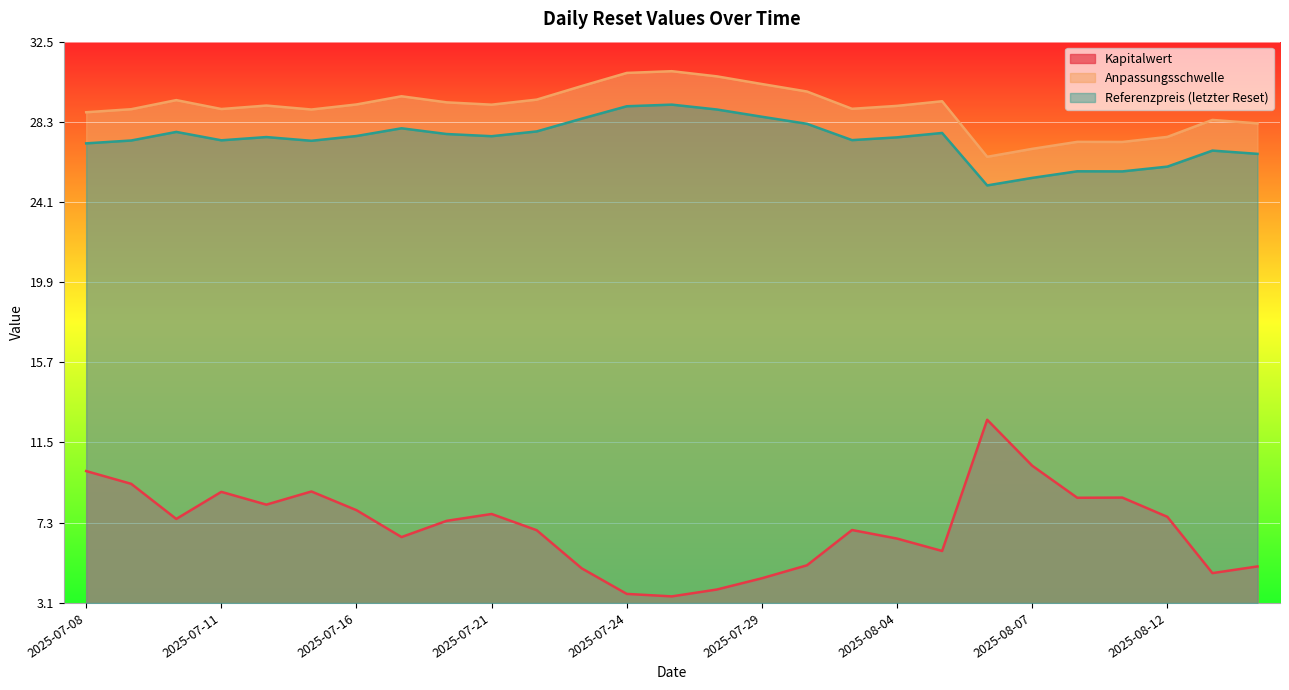

Reading left to right, transcribe all the data shown in this chart.

Kapitalwert: 2025-07-08=10.0	2025-07-09=9.3	2025-07-10=7.5	2025-07-11=8.9	2025-07-14=8.2	2025-07-15=8.9	2025-07-16=8.0	2025-07-17=6.5	2025-07-18=7.4	2025-07-21=7.8	2025-07-22=6.9	2025-07-23=4.9	2025-07-24=3.6	2025-07-25=3.4	2025-07-28=3.8	2025-07-29=4.4	2025-07-30=5.1	2025-07-31=6.9	2025-08-04=6.5	2025-08-05=5.8	2025-08-06=12.7	2025-08-07=10.3	2025-08-08=8.6	2025-08-11=8.6	2025-08-12=7.6	2025-08-13=4.7	2025-08-14=5.0
Anpassungsschwelle: 2025-07-08=28.8	2025-07-09=29.0	2025-07-10=29.4	2025-07-11=29.0	2025-07-14=29.2	2025-07-15=29.0	2025-07-16=29.2	2025-07-17=29.6	2025-07-18=29.3	2025-07-21=29.2	2025-07-22=29.5	2025-07-23=30.2	2025-07-24=30.9	2025-07-25=31.0	2025-07-28=30.7	2025-07-29=30.3	2025-07-30=29.9	2025-07-31=29.0	2025-08-04=29.1	2025-08-05=29.4	2025-08-06=26.5	2025-08-07=26.9	2025-08-08=27.3	2025-08-11=27.3	2025-08-12=27.5	2025-08-13=28.4	2025-08-14=28.2
Referenzpreis (letzter Reset): 2025-07-08=27.2	2025-07-09=27.3	2025-07-10=27.8	2025-07-11=27.3	2025-07-14=27.5	2025-07-15=27.3	2025-07-16=27.6	2025-07-17=28.0	2025-07-18=27.7	2025-07-21=27.6	2025-07-22=27.8	2025-07-23=28.5	2025-07-24=29.1	2025-07-25=29.2	2025-07-28=29.0	2025-07-29=28.6	2025-07-30=28.2	2025-07-31=27.4	2025-08-04=27.5	2025-08-05=27.7	2025-08-06=25.0	2025-08-07=25.4	2025-08-08=25.7	2025-08-11=25.7	2025-08-12=26.0	2025-08-13=26.8	2025-08-14=26.6